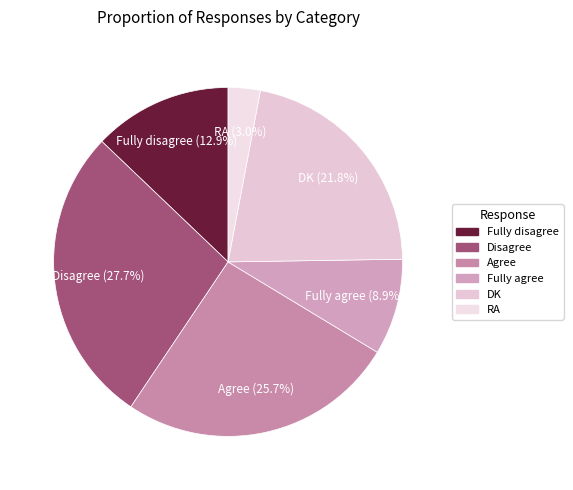

To the nearest percent, what portion does Disagree represent?

28%